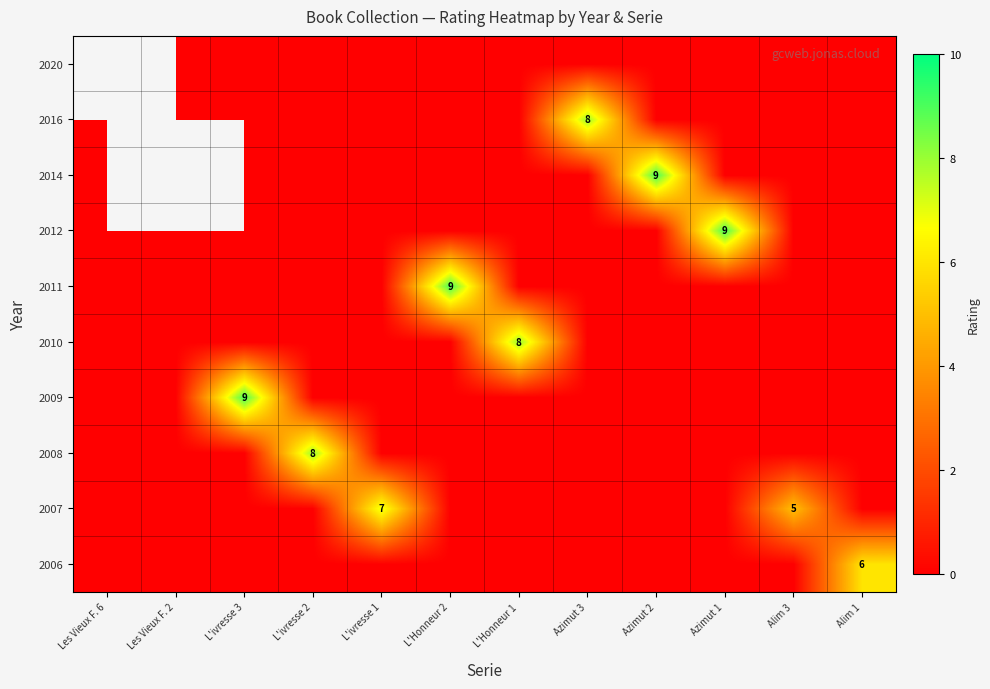

What is the difference between the maximum and minimum values in the row_2 series?

8.0